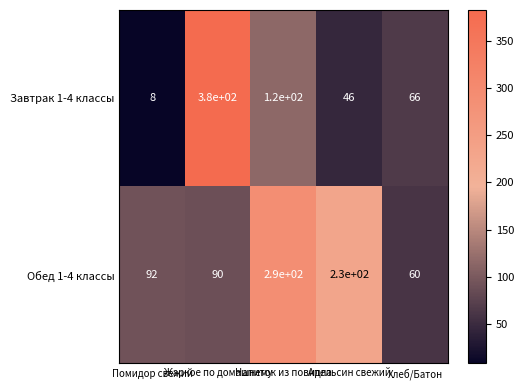

At which category does the chart reach its peak across all series?

Жаркое по домашнему